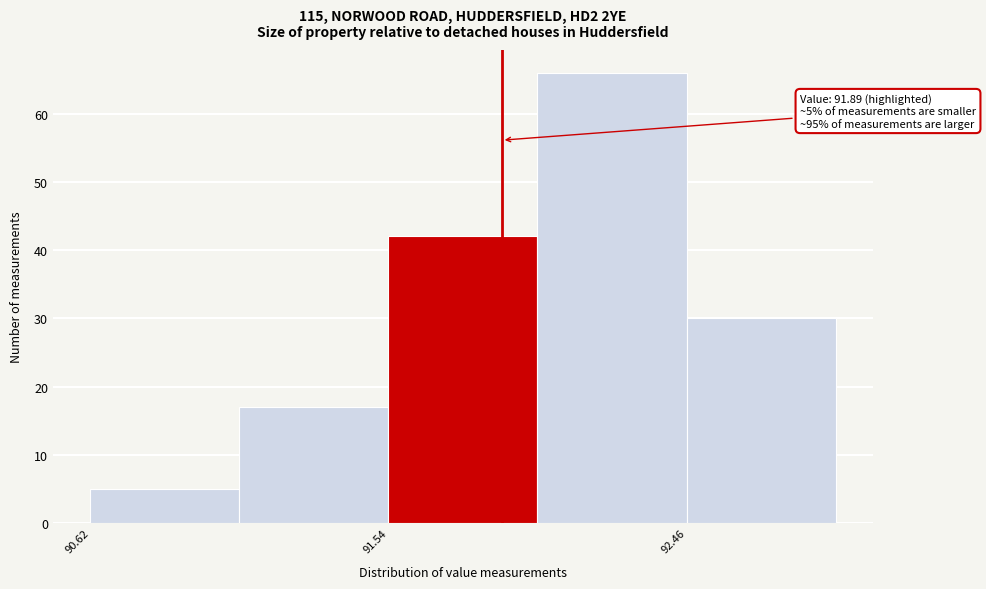

Which range on the x-axis has the tallest bar?

92.00 to 92.46